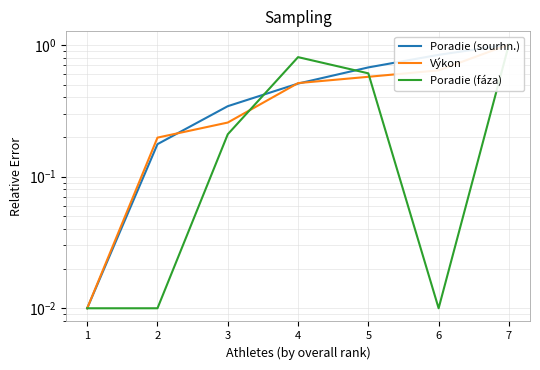

Between 1 and 5, which is larger?

5